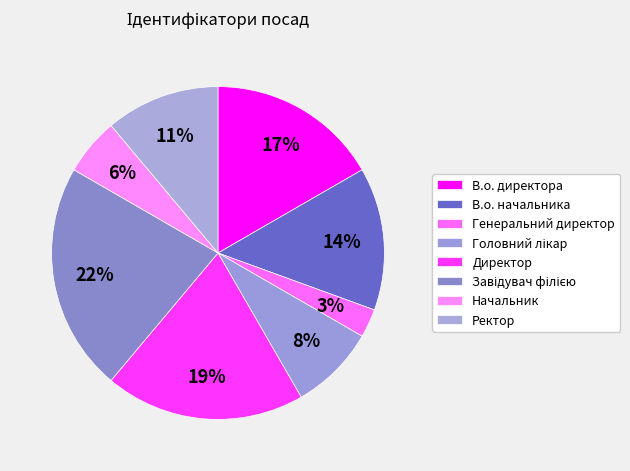

Count the number of slices in the pie.

8